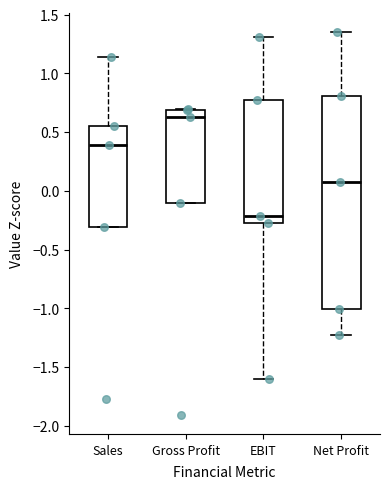

Reading left to right, transcribe this box plot: for each box, give where its median line is, the range the box spans, and where its two whiskers end, as read against the y-axis. The values are not printed on the chart, so give them approximately, as read against the axis.

Sales: median 0.40, box -0.30 to 0.55, whiskers -0.30 to 1.15
Gross Profit: median 0.65, box -0.10 to 0.70, whiskers -0.10 to 0.70
EBIT: median -0.20, box -0.30 to 0.75, whiskers -1.60 to 1.30
Net Profit: median 0.05, box -1.00 to 0.80, whiskers -1.20 to 1.35